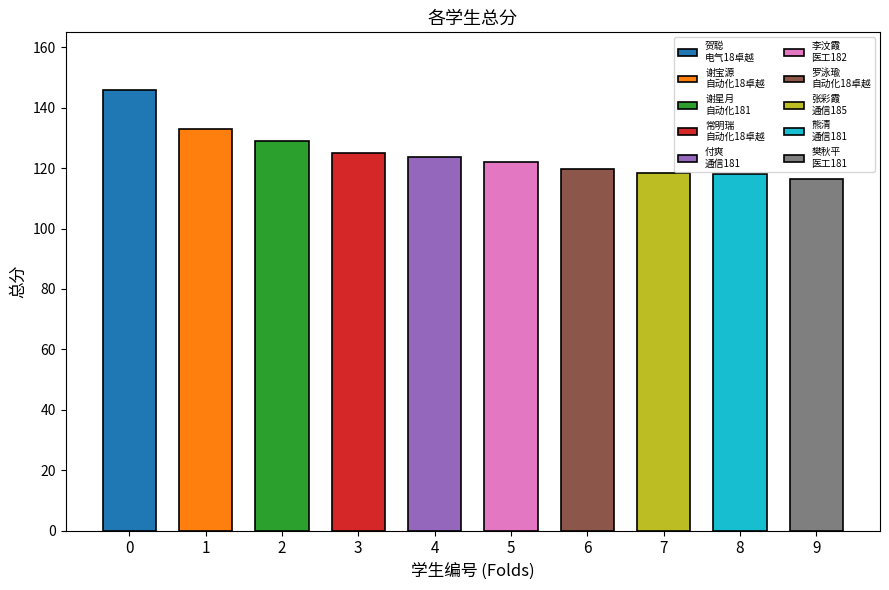

What is the change in value from 谢宝源
自动化18卓越 to 熊清
通信181?

-15.2